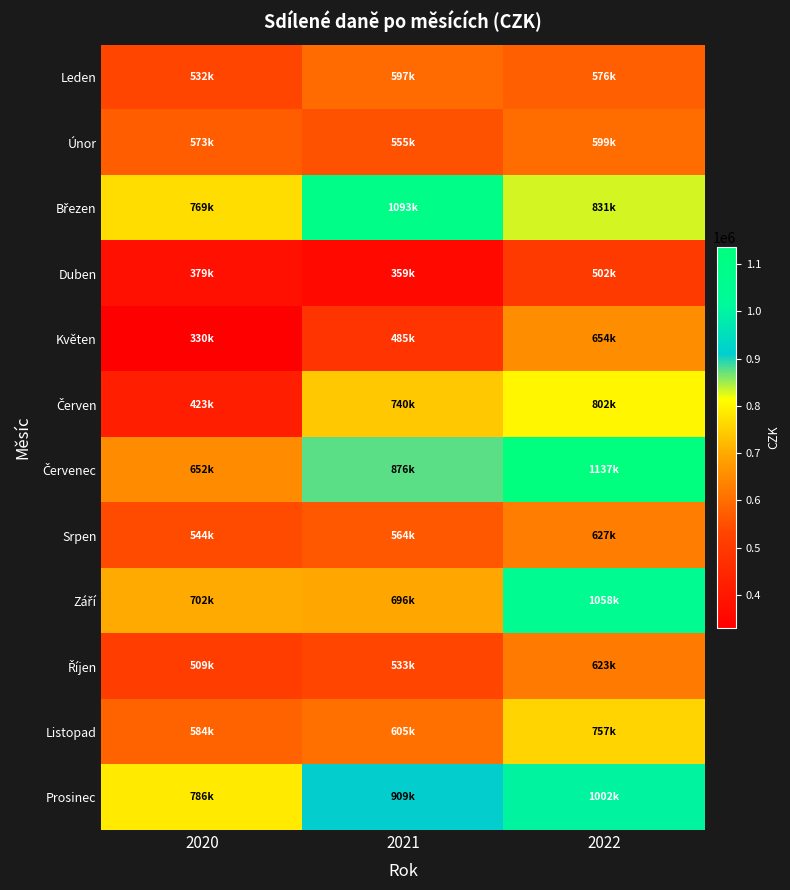

Which series changed the most between 2020 and 2022?

Červenec